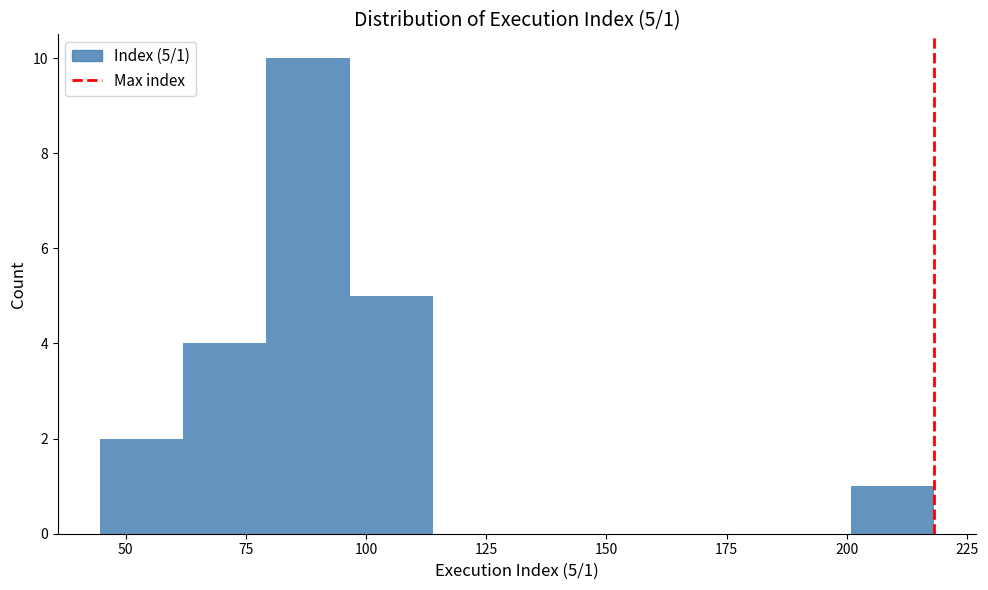

Read against the x-axis, roughly where is the centre of the tallest bar?

90